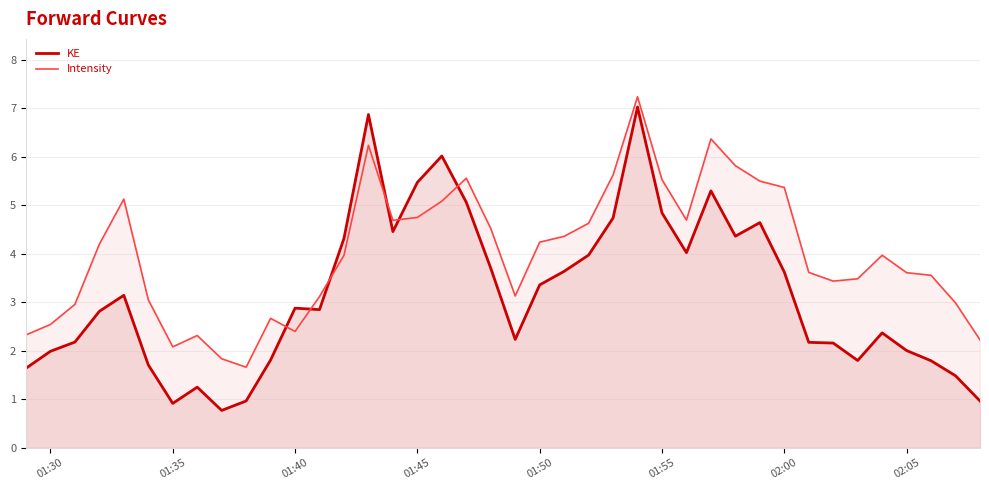

Rank the series by their average value, from highest to lowest.

Intensity, KE